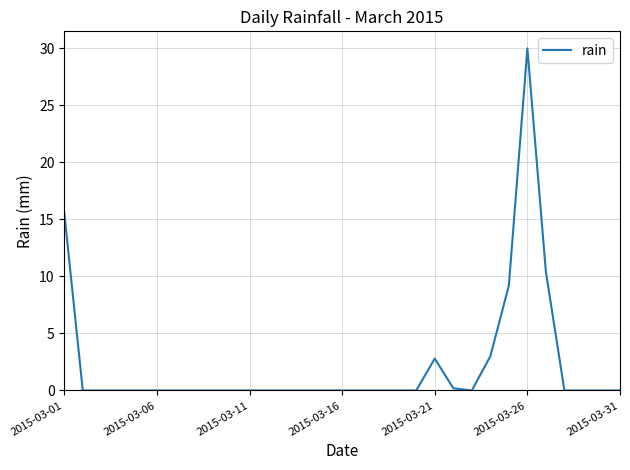

What is the average value?

2.3